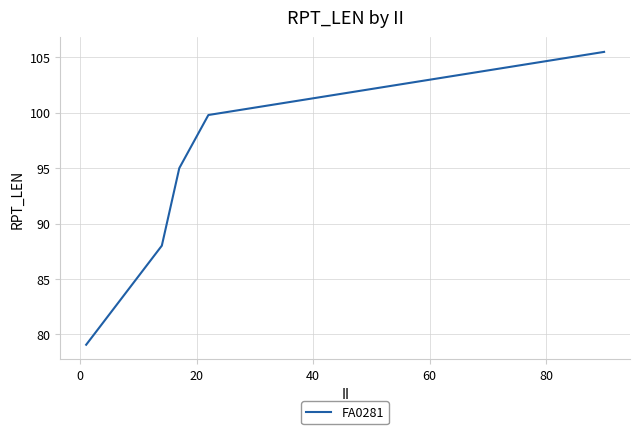

What is the difference between the maximum and minimum values?

26.4